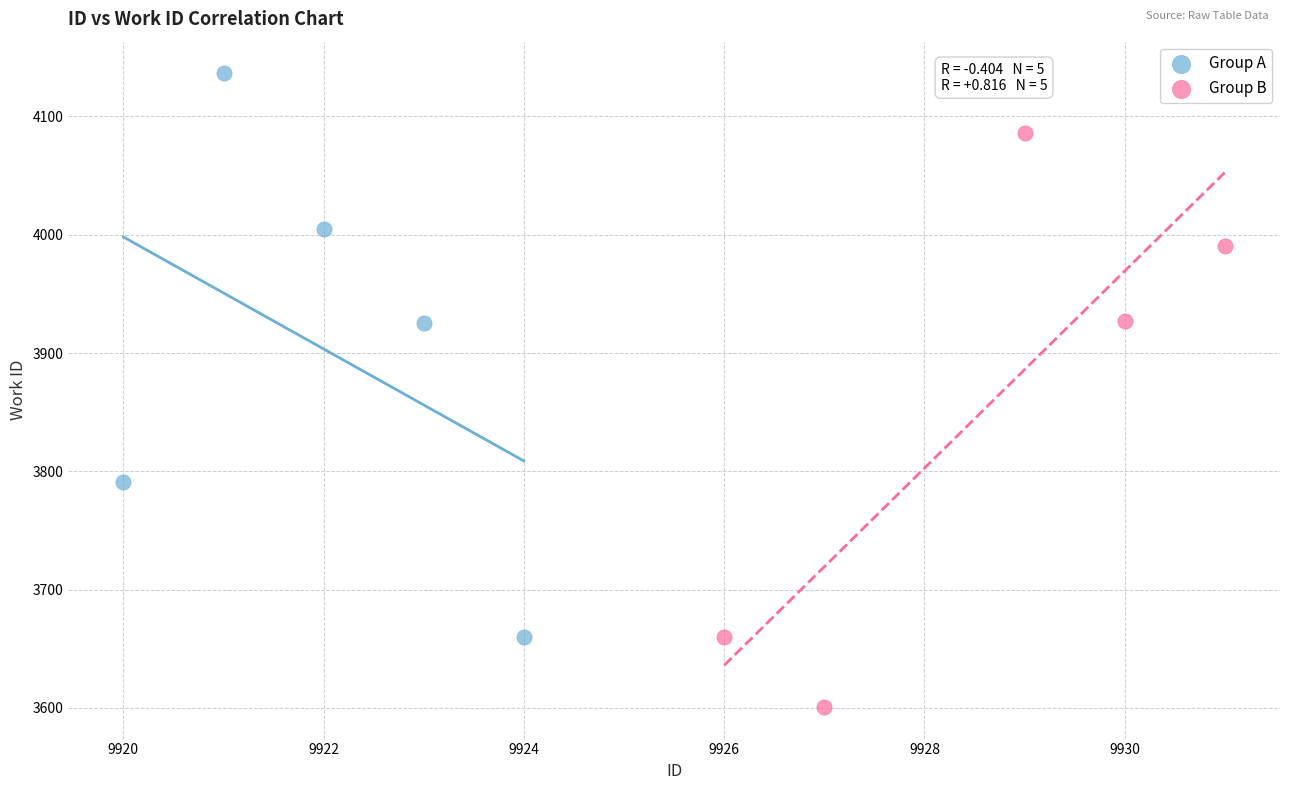

Which series contains the highest Y value?

Group A